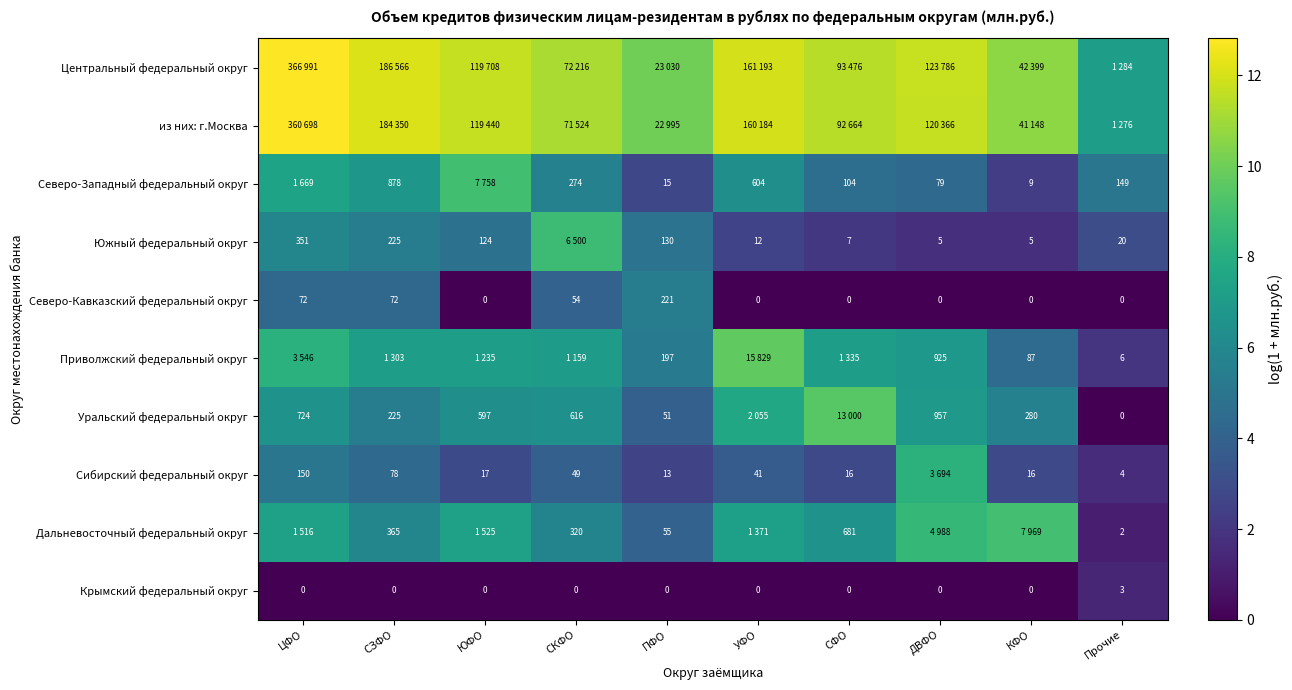

What is the difference between the highest and lowest values at СФО?

11.4